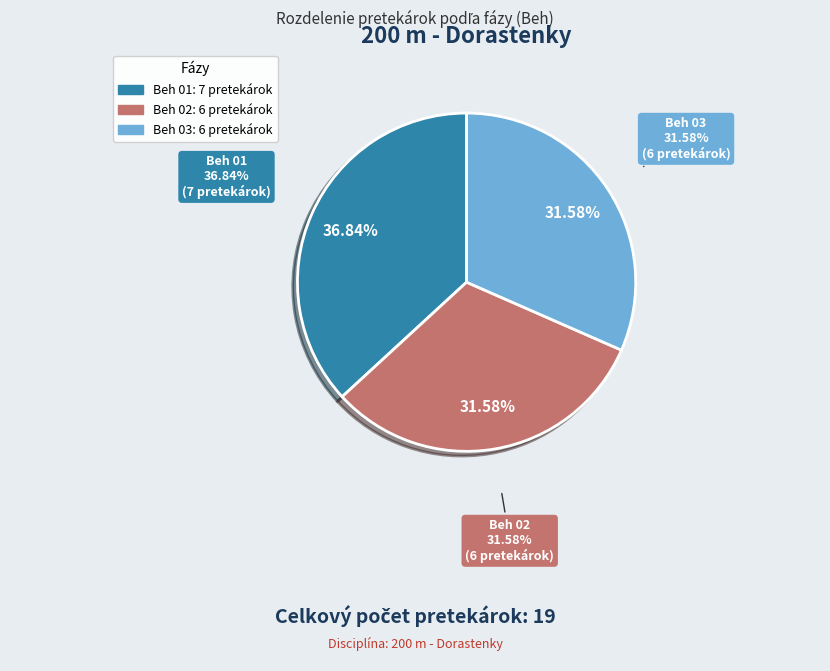

The Beh 03 slice represents 43% of the pie. True or false?

False